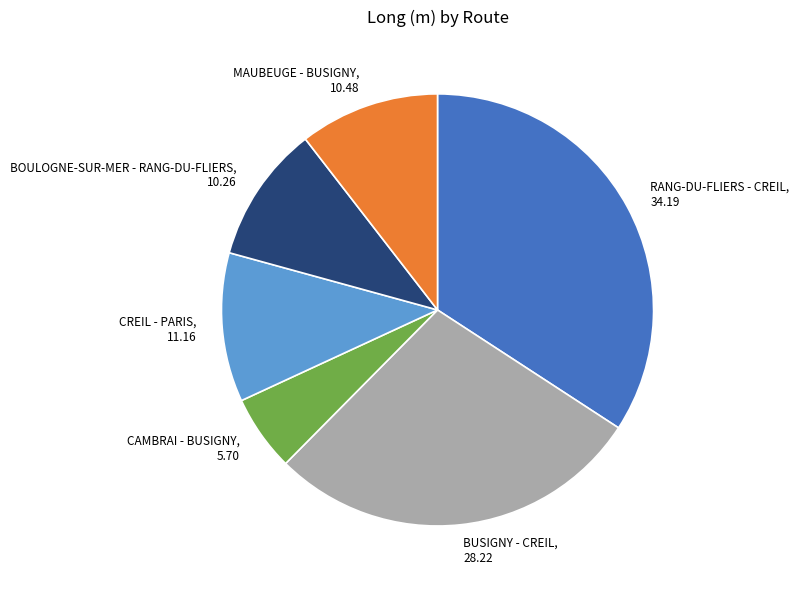

What is the ratio of the value at BUSIGNY - CREIL to the value at CAMBRAI - BUSIGNY?

5.0